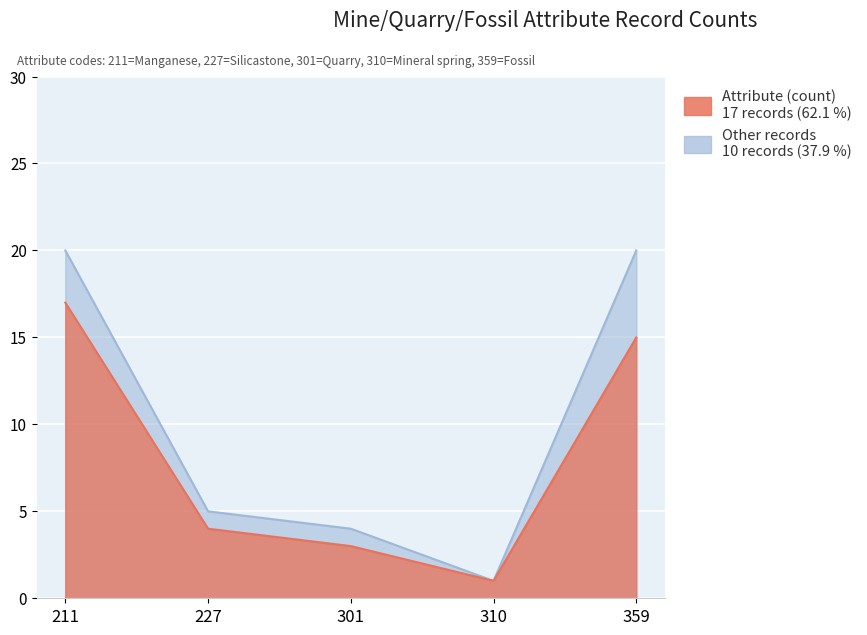

List the labels in order of value, smallest first.

310, 301, 227, 359, 211